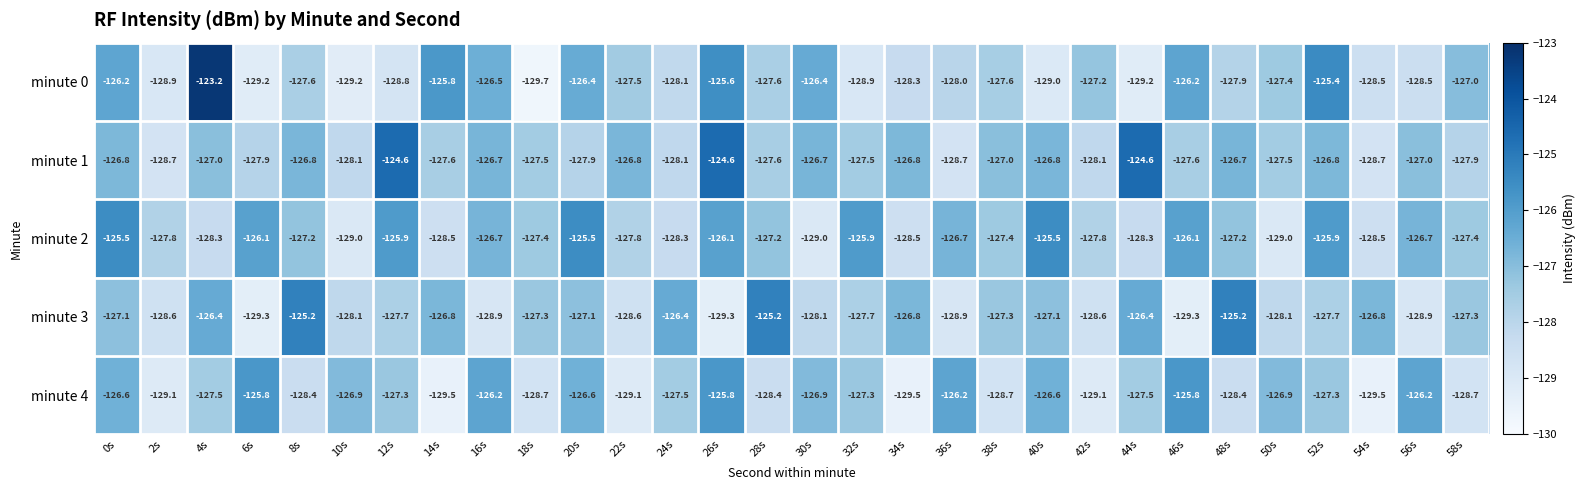

Read the minute 3 value at 54s.

-126.8